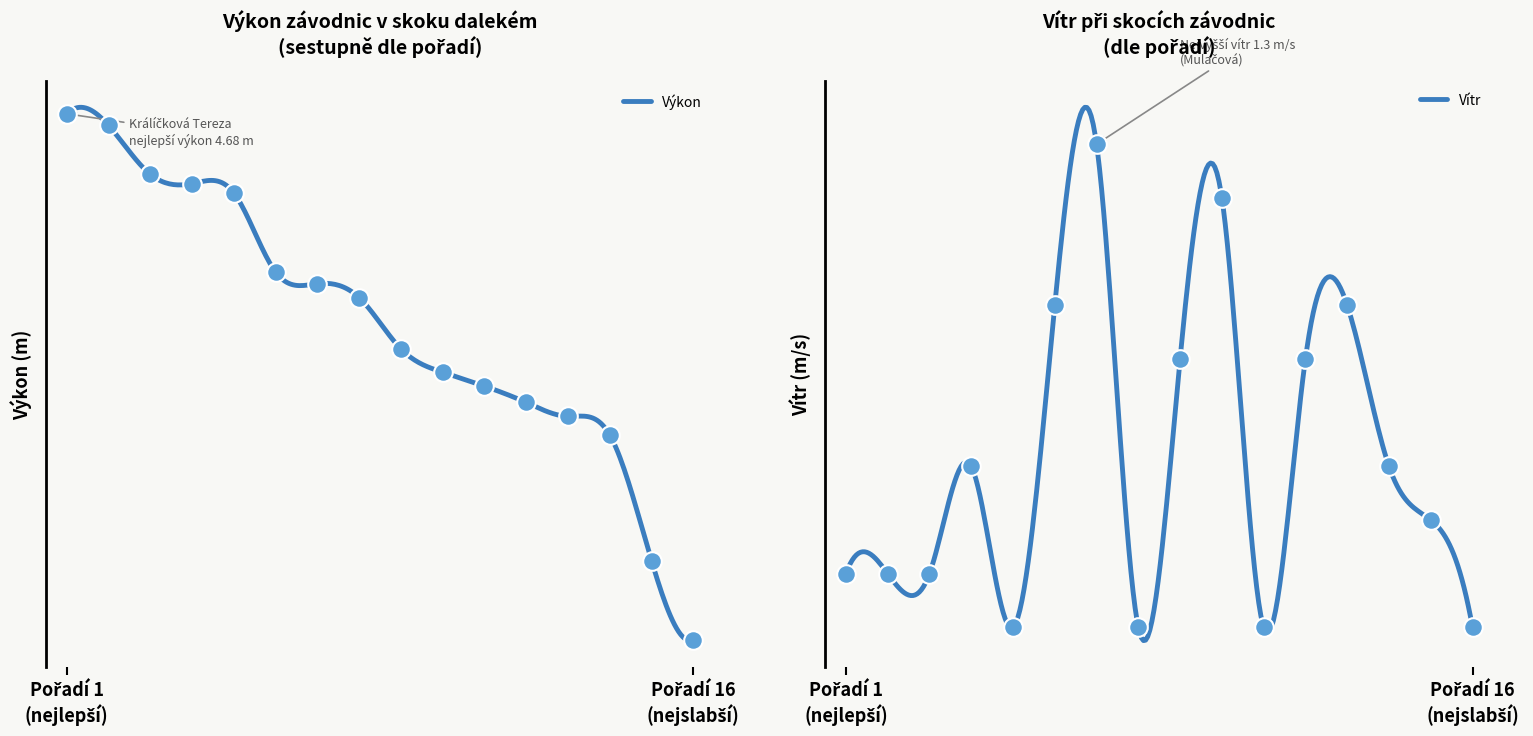

Which series reaches the minimum Y coordinate?

Vítr